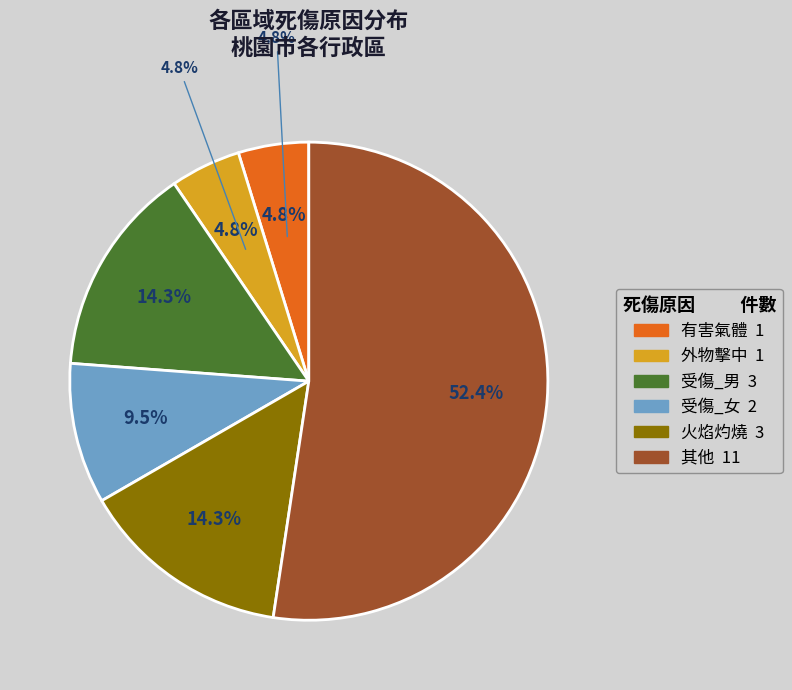

Is it true that 蘆竹區 is 6% of the pie?

False